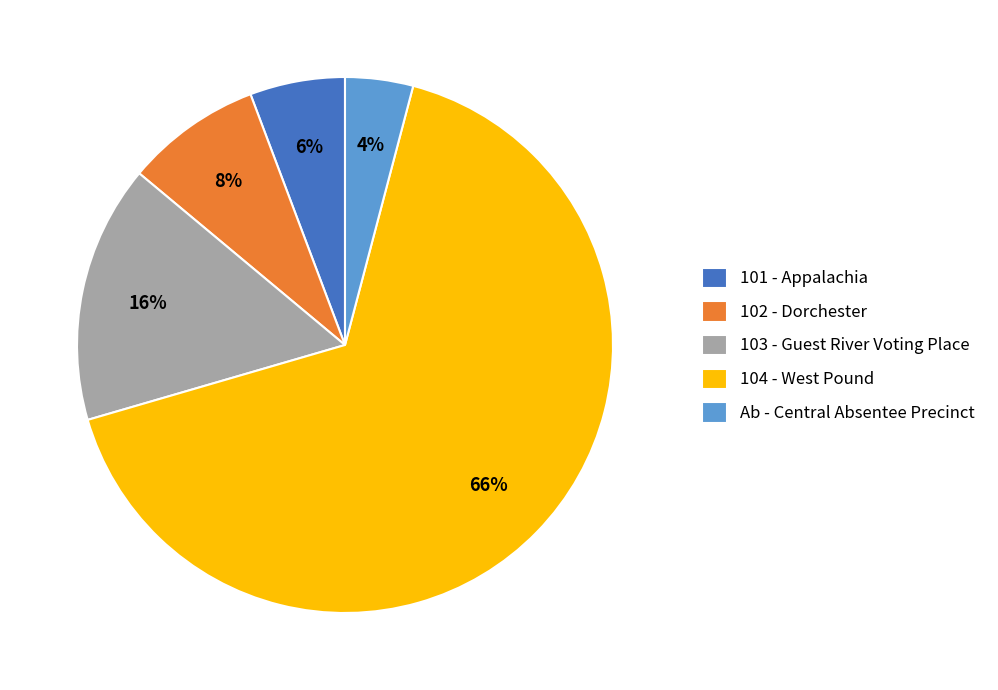

True or false: 101 - Appalachia accounts for 6% of the total.

True